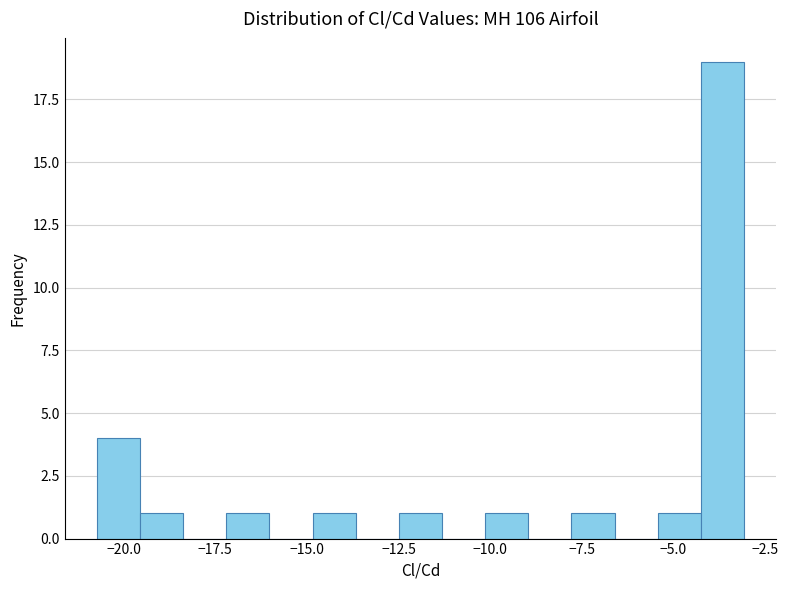

Read against the x-axis, roughly where is the centre of the tallest bar?

-3.5